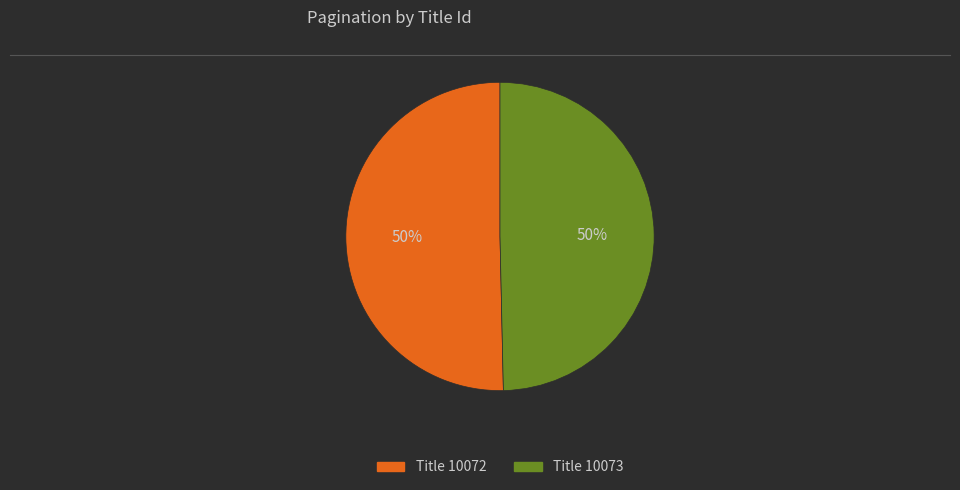

To the nearest percent, what is the average slice percentage?

50%